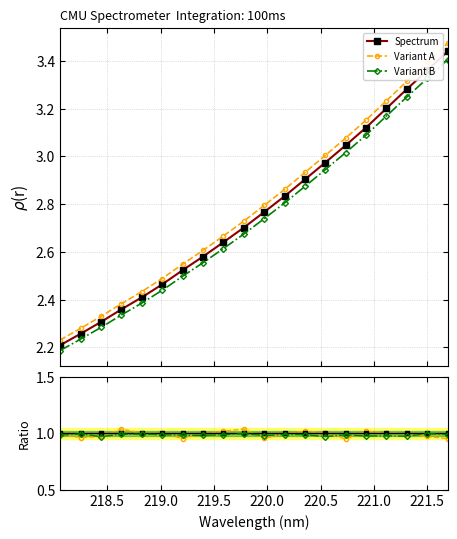

The value of Variant B at 18 is 1.5. True or false?

False